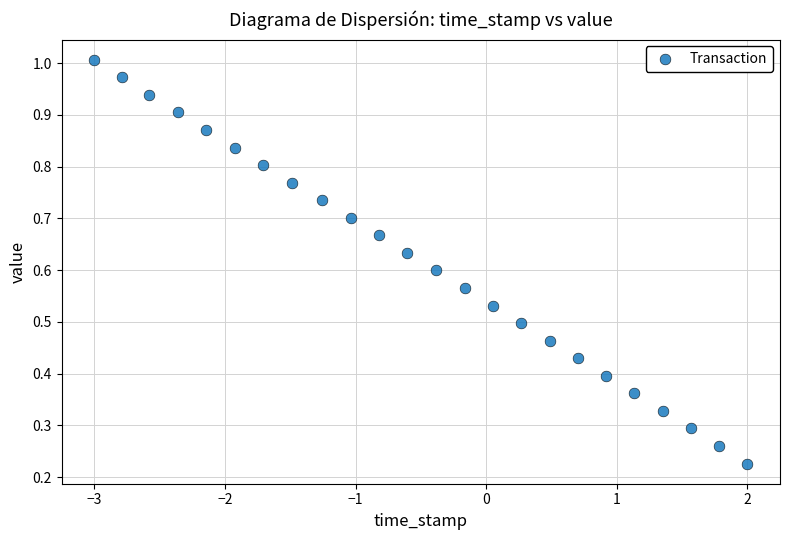

What is the range of X values (max minus min)?

5.0